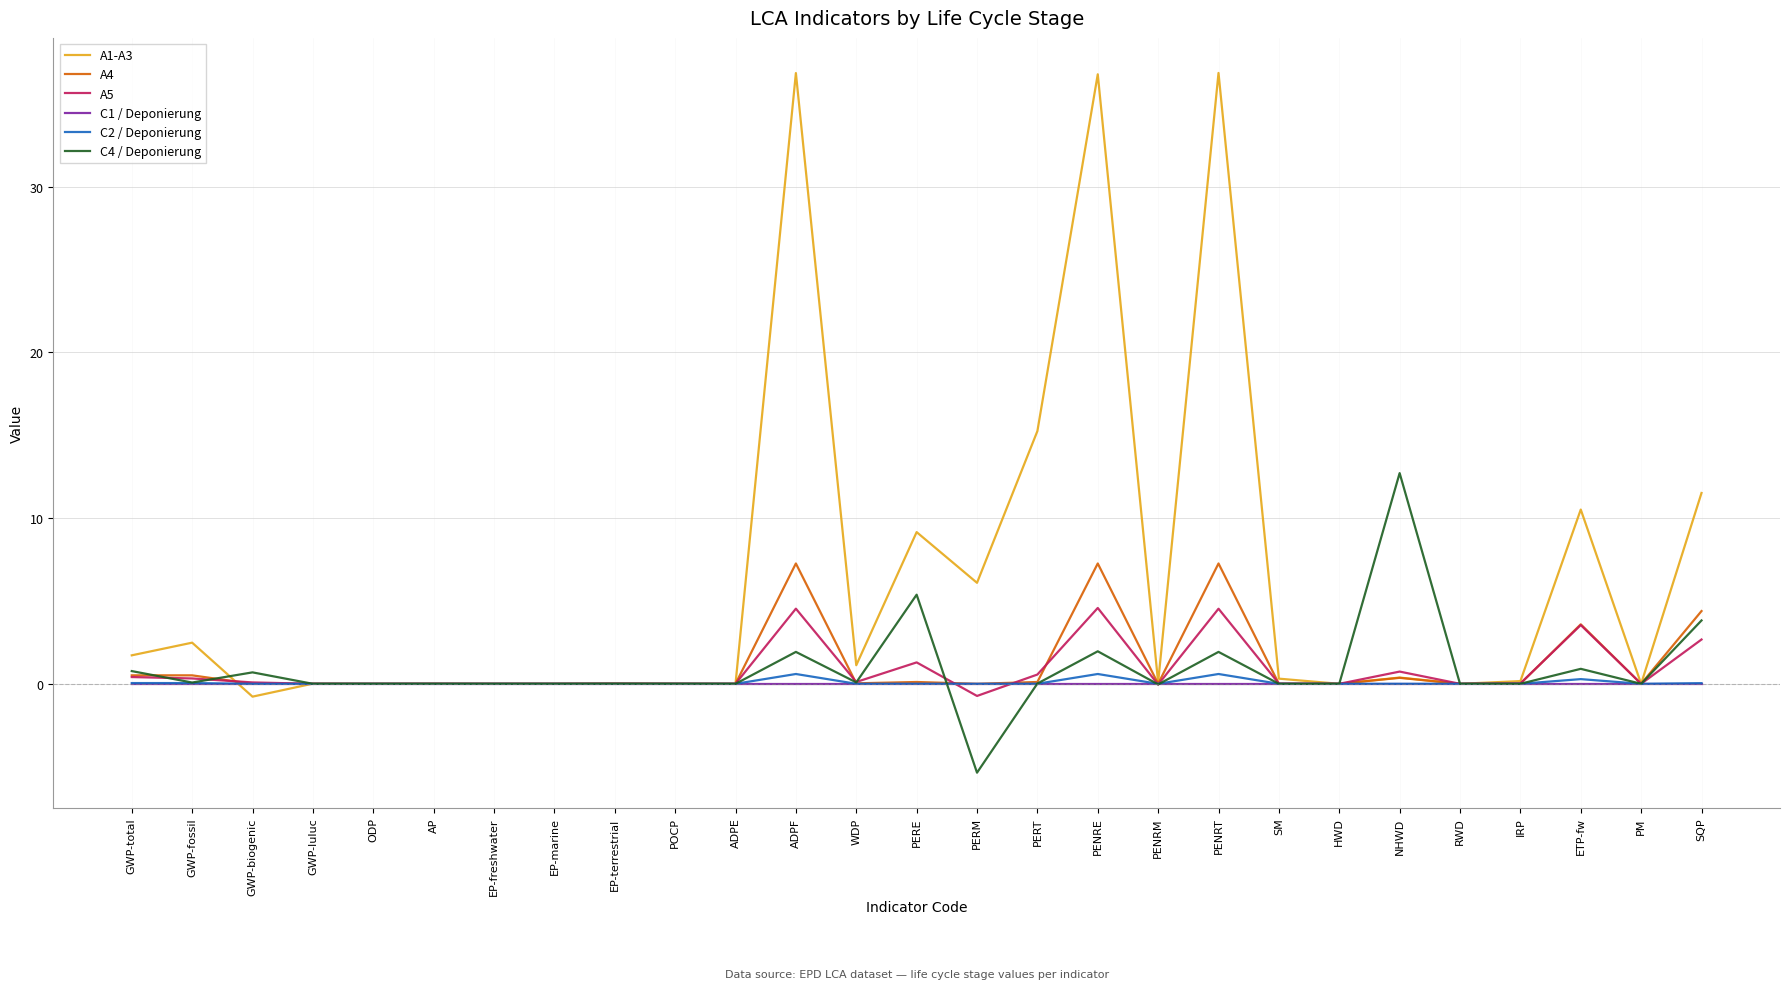

True or false: C2 / Deponierung has a value of 0.0 at SQP.

True